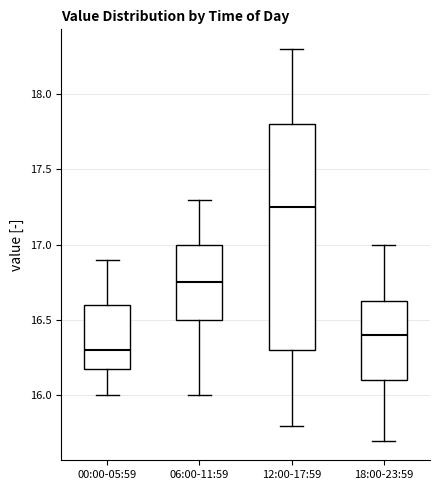

Reading left to right, transcribe this box plot: for each box, give where its median line is, the range the box spans, and where its two whiskers end, as read against the y-axis. The values are not printed on the chart, so give them approximately, as read against the axis.

00:00-05:59: median 16.30, box 16.20 to 16.60, whiskers 16.00 to 16.90
06:00-11:59: median 16.75, box 16.50 to 17.00, whiskers 16.00 to 17.30
12:00-17:59: median 17.25, box 16.30 to 17.80, whiskers 15.80 to 18.30
18:00-23:59: median 16.40, box 16.10 to 16.65, whiskers 15.70 to 17.00